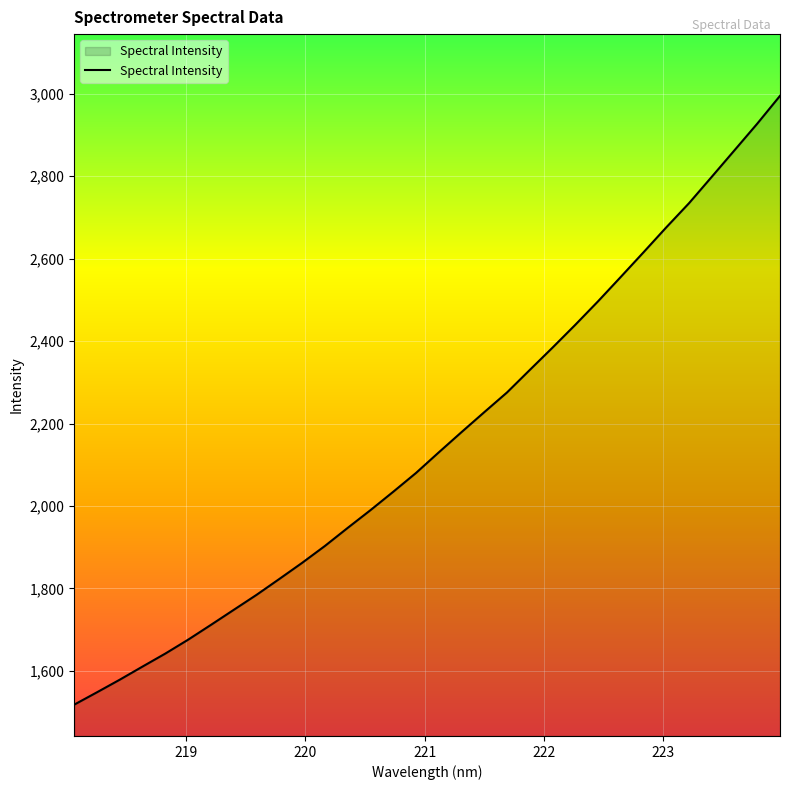

What is the difference between the maximum and minimum values?

1477.1